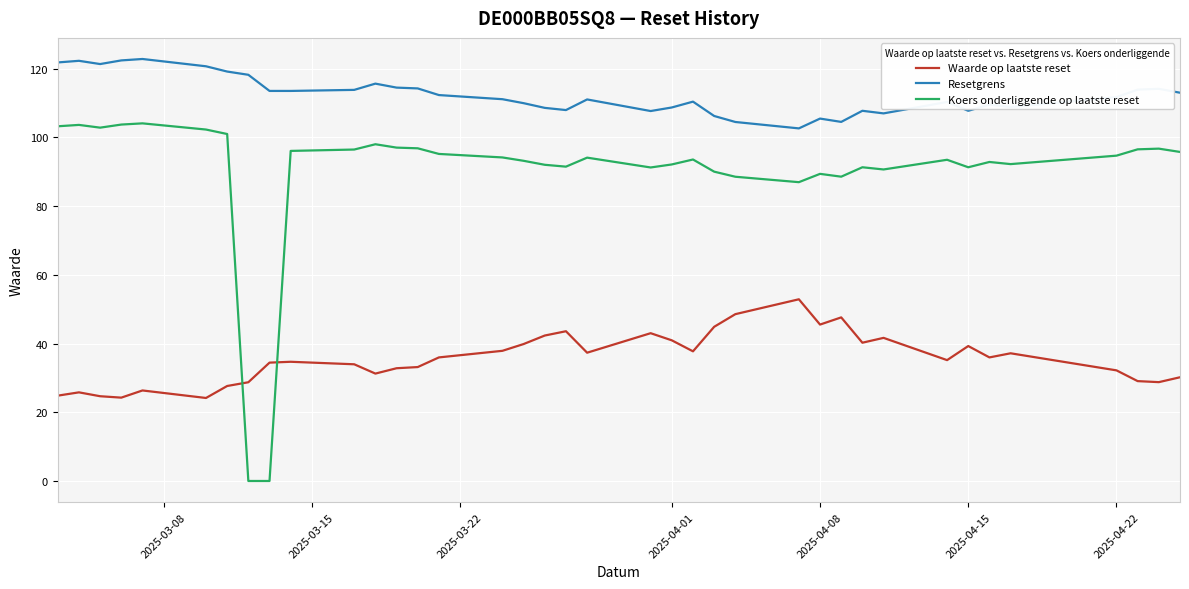

What is the difference between the maximum and minimum values in the Koers onderliggende op laatste reset series?

104.1